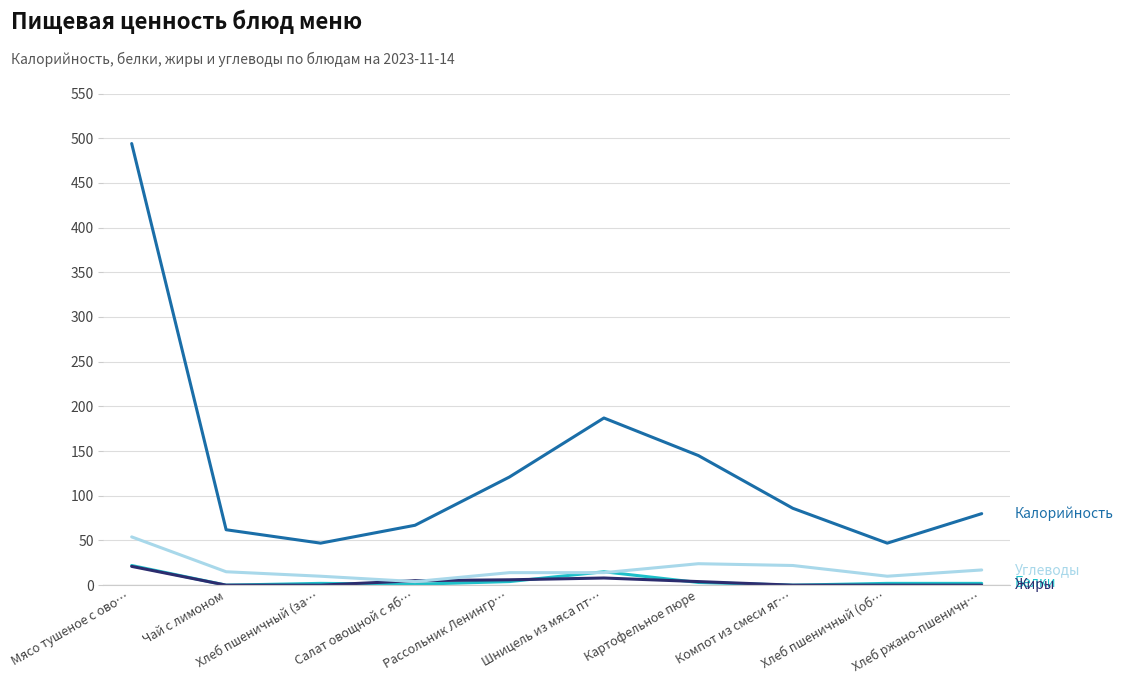

At which category is the sum across all series the highest?

Мясо тушеное с ово…